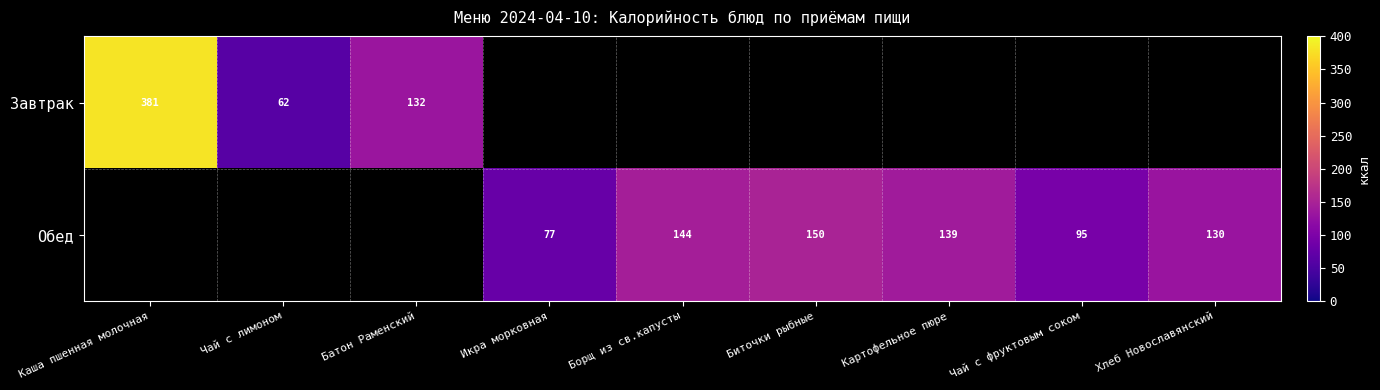

Which has a higher value, Икра морковная or Биточки рыбные?

Биточки рыбные